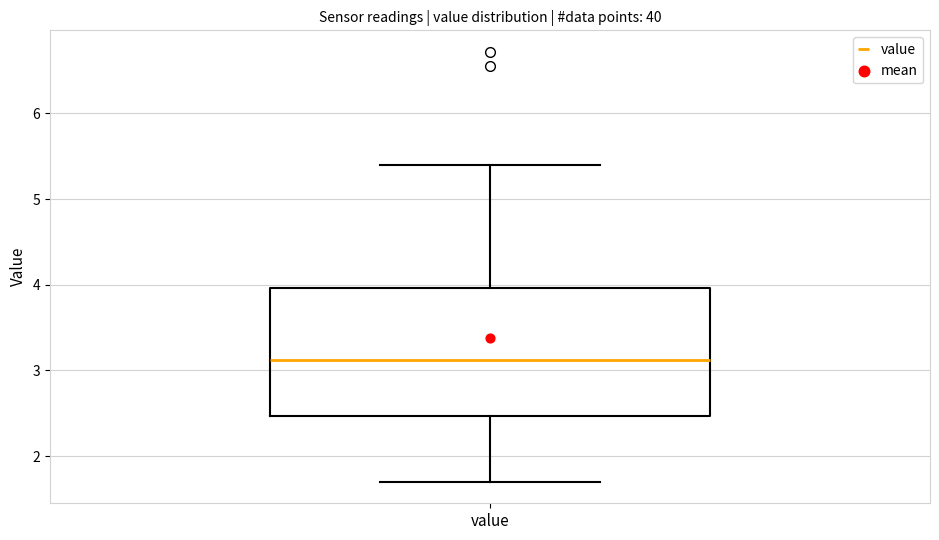

Read this box plot against the y-axis: the position of the median line, the range covered by the box, and the ends of both whiskers. The values are not printed on the chart, so give them approximately, as read against the axis.

median 3.1, box 2.5 to 4.0, whiskers 1.7 to 5.4